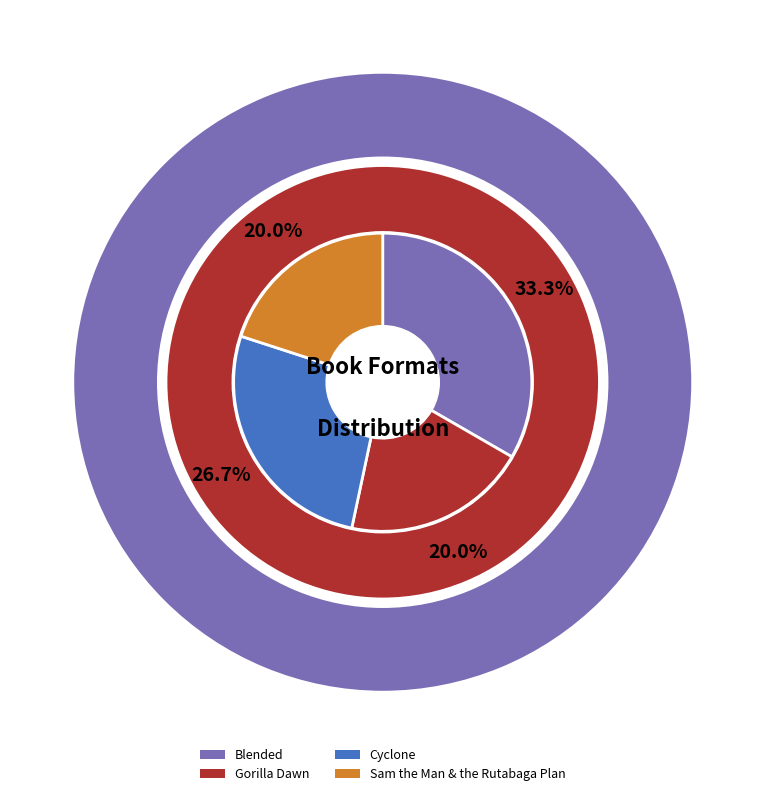

What is the change in value from Blended to Cyclone?

-1